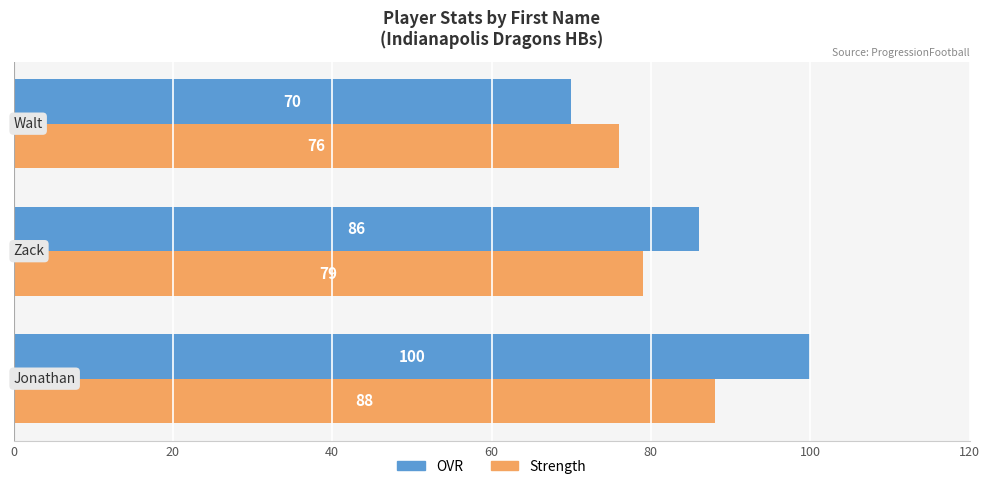

What is the minimum value shown in the chart?

70